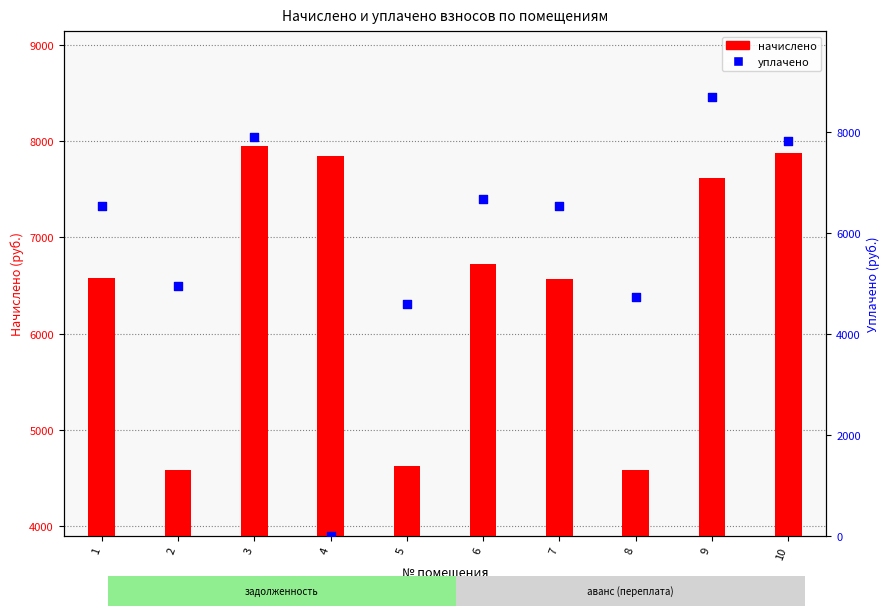

Which series contains the highest Y value?

уплачено